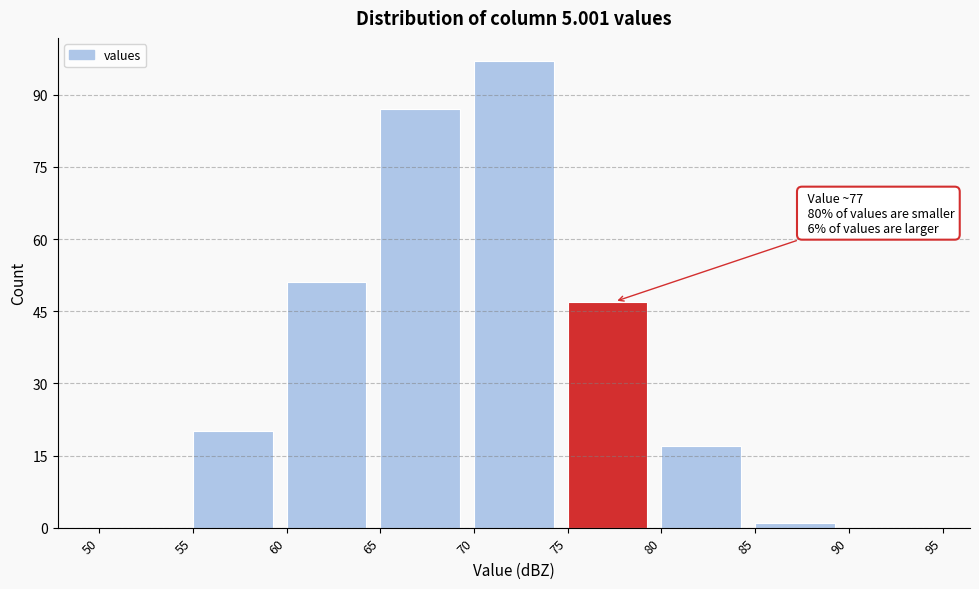

Which range on the x-axis has the tallest bar?

70 to 75